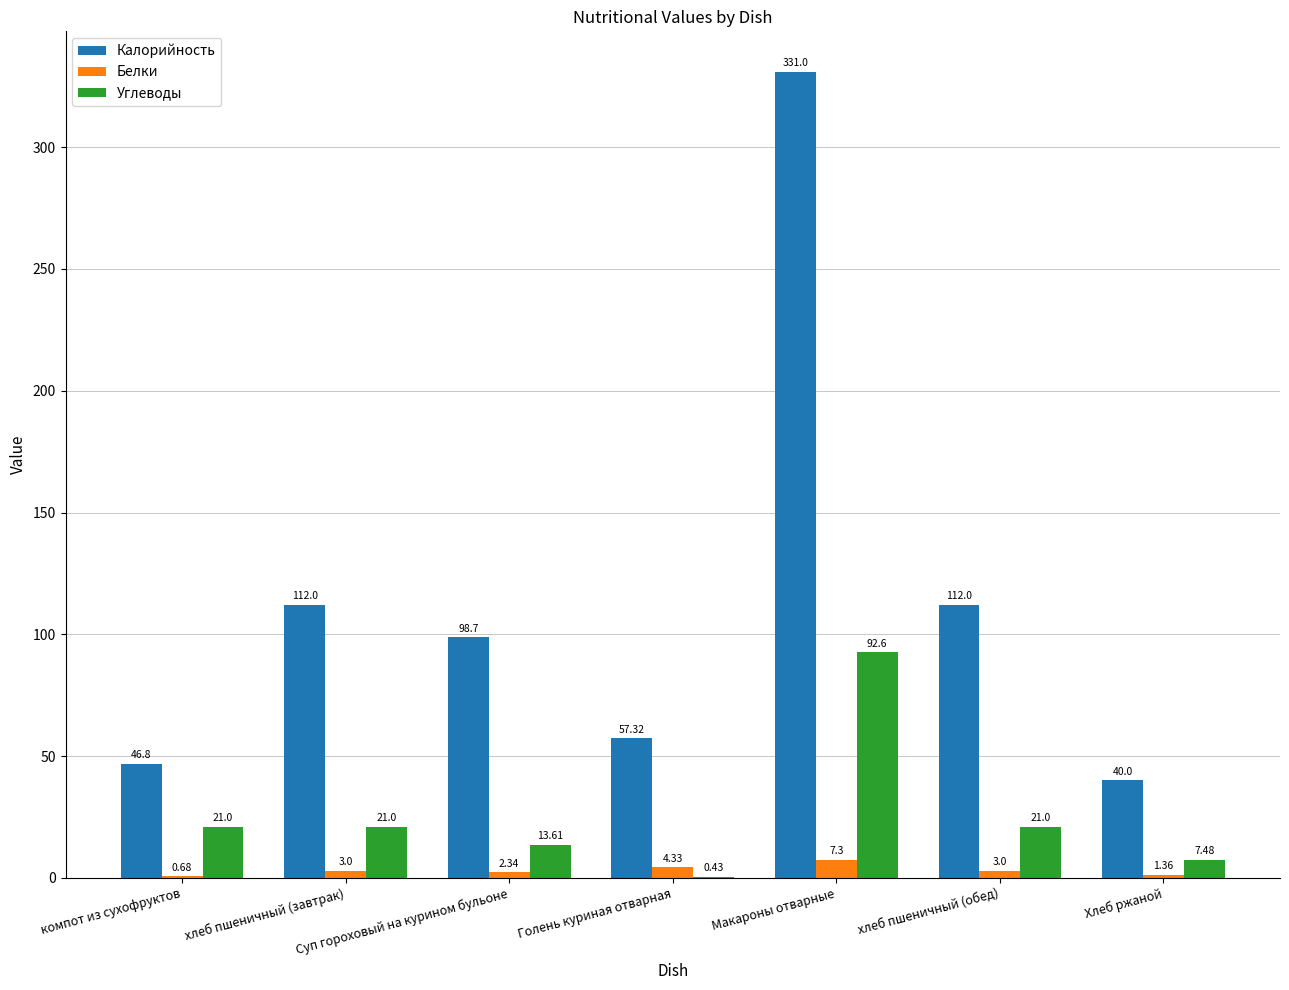

Which series changed the most between Суп гороховый на курином бульоне and хлеб пшеничный (обед)?

Калорийность